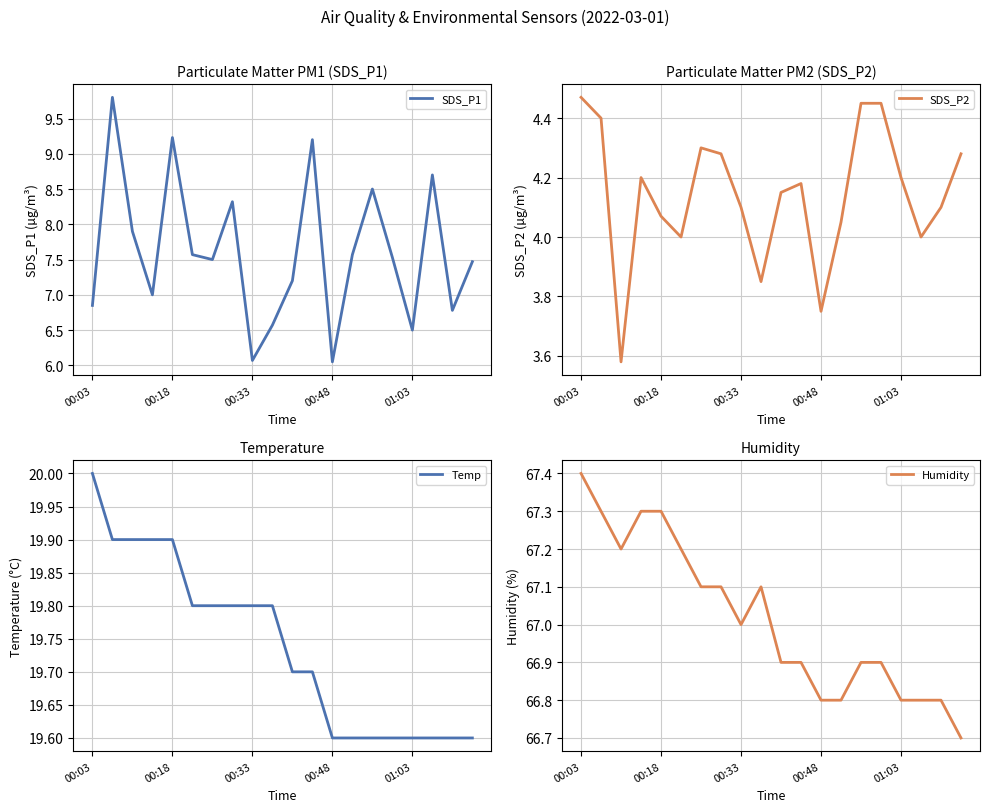

The Humidity series shows 66.8 at 01:03. True or false?

True